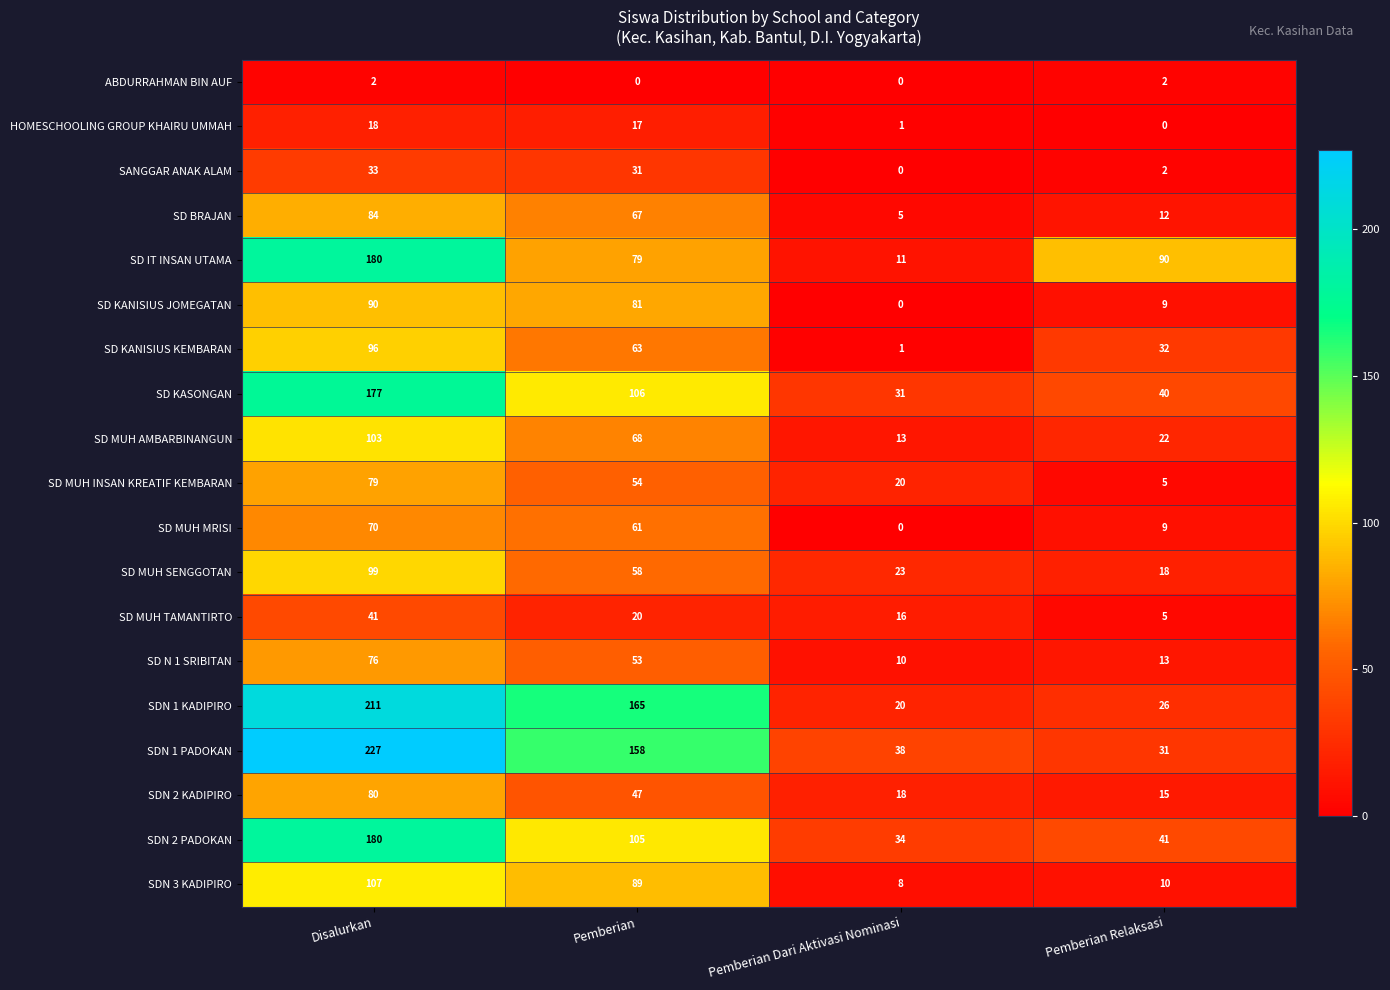

At Pemberian, list the series in order from largest to smallest.

SDN 1 KADIPIRO, SDN 1 PADOKAN, SD KASONGAN, SDN 2 PADOKAN, SDN 3 KADIPIRO, SD KANISIUS JOMEGATAN, SD IT INSAN UTAMA, SD MUH AMBARBINANGUN, SD BRAJAN, SD KANISIUS KEMBARAN, SD MUH MRISI, SD MUH SENGGOTAN, SD MUH INSAN KREATIF KEMBARAN, SD N 1 SRIBITAN, SDN 2 KADIPIRO, SANGGAR ANAK ALAM, SD MUH TAMANTIRTO, HOMESCHOOLING GROUP KHAIRU UMMAH, ABDURRAHMAN BIN AUF